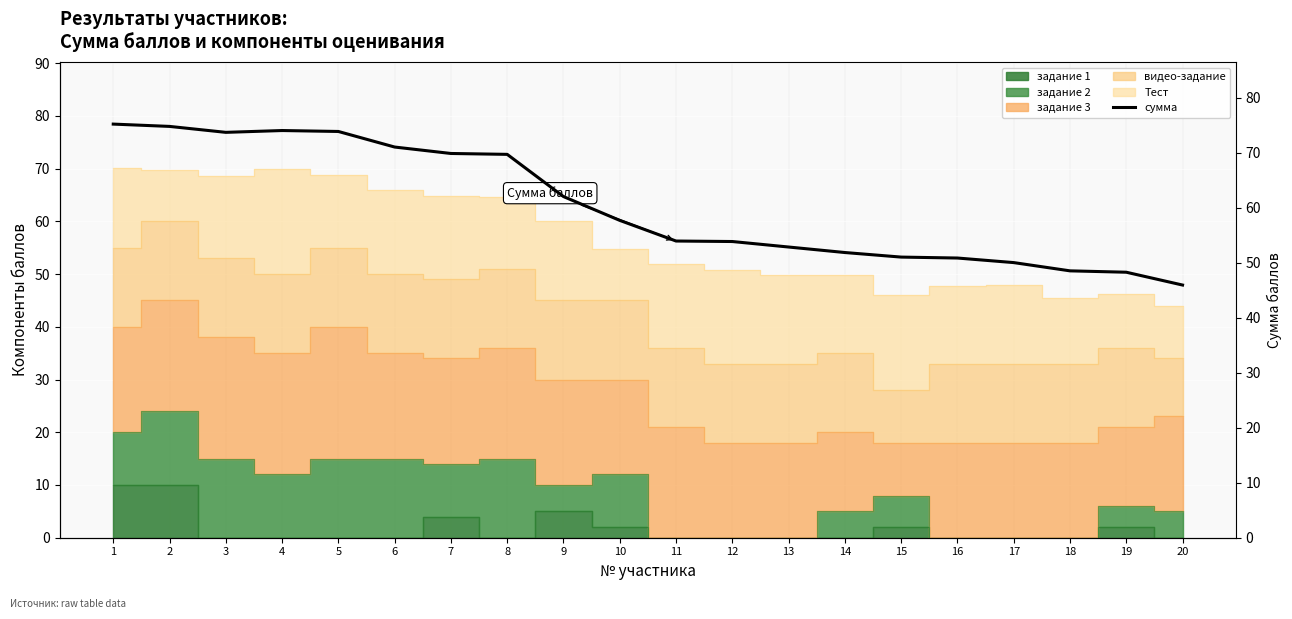

The value at 20 is 67.5. True or false?

False